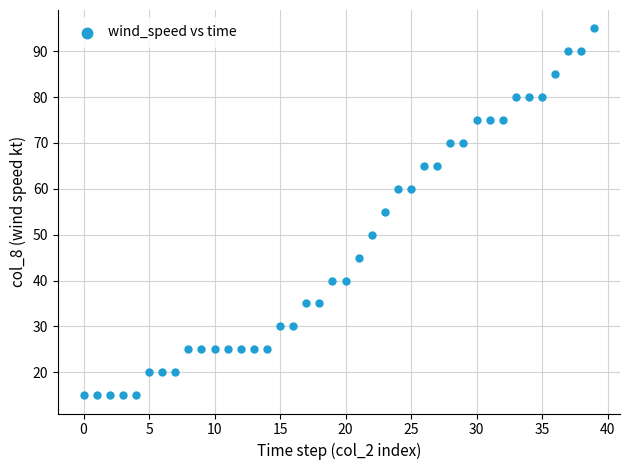

What is the range of Y values (max minus min)?

80